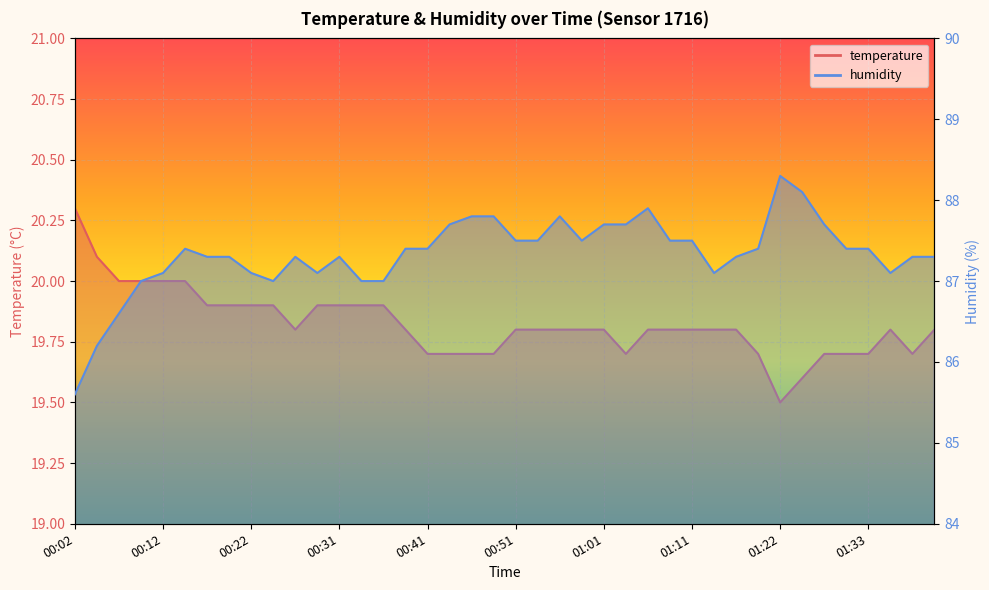

Reading right to left, what are all the values shown in this chart?

temperature: 01:41=19.8	01:38=19.7	01:36=19.8	01:33=19.7	01:31=19.7	01:28=19.7	01:25=19.6	01:22=19.5	01:20=19.7	01:16=19.8	01:14=19.8	01:11=19.8	01:09=19.8	01:06=19.8	01:04=19.7	01:01=19.8	00:59=19.8	00:56=19.8	00:54=19.8	00:51=19.8	00:49=19.7	00:46=19.7	00:44=19.7	00:41=19.7	00:39=19.8	00:36=19.9	00:34=19.9	00:31=19.9	00:29=19.9	00:26=19.8	00:24=19.9	00:22=19.9	00:19=19.9	00:17=19.9	00:14=20.0	00:12=20.0	00:09=20.0	00:07=20.0	00:04=20.1	00:02=20.3
humidity: 01:41=87.3	01:38=87.3	01:36=87.1	01:33=87.4	01:31=87.4	01:28=87.7	01:25=88.1	01:22=88.3	01:20=87.4	01:16=87.3	01:14=87.1	01:11=87.5	01:09=87.5	01:06=87.9	01:04=87.7	01:01=87.7	00:59=87.5	00:56=87.8	00:54=87.5	00:51=87.5	00:49=87.8	00:46=87.8	00:44=87.7	00:41=87.4	00:39=87.4	00:36=87.0	00:34=87.0	00:31=87.3	00:29=87.1	00:26=87.3	00:24=87.0	00:22=87.1	00:19=87.3	00:17=87.3	00:14=87.4	00:12=87.1	00:09=87.0	00:07=86.6	00:04=86.2	00:02=85.6